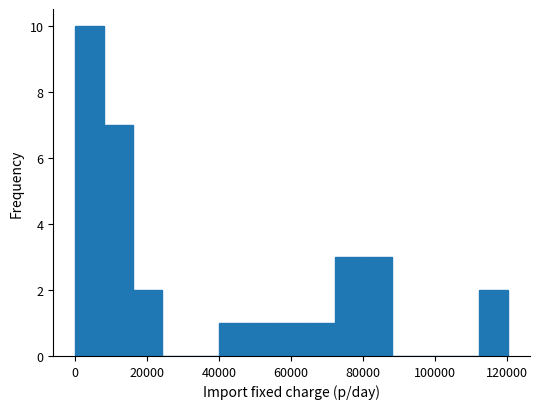

Reading left to right, list every bar in this chart as the range it spans on the x-axis followed by its height. Neither the bar edges nor the heights are printed on the chart, so give them approximately, as read against the axes.

0 to 8000: 10
8000 to 16000: 7
16000 to 24000: 2
24000 to 32000: 0
32000 to 40000: 0
40000 to 48000: 1
48000 to 56000: 1
56000 to 64000: 1
64000 to 72000: 1
72000 to 80000: 3
80000 to 88000: 3
88000 to 96000: 0
96000 to 104000: 0
104000 to 112000: 0
112000 to 120000: 2